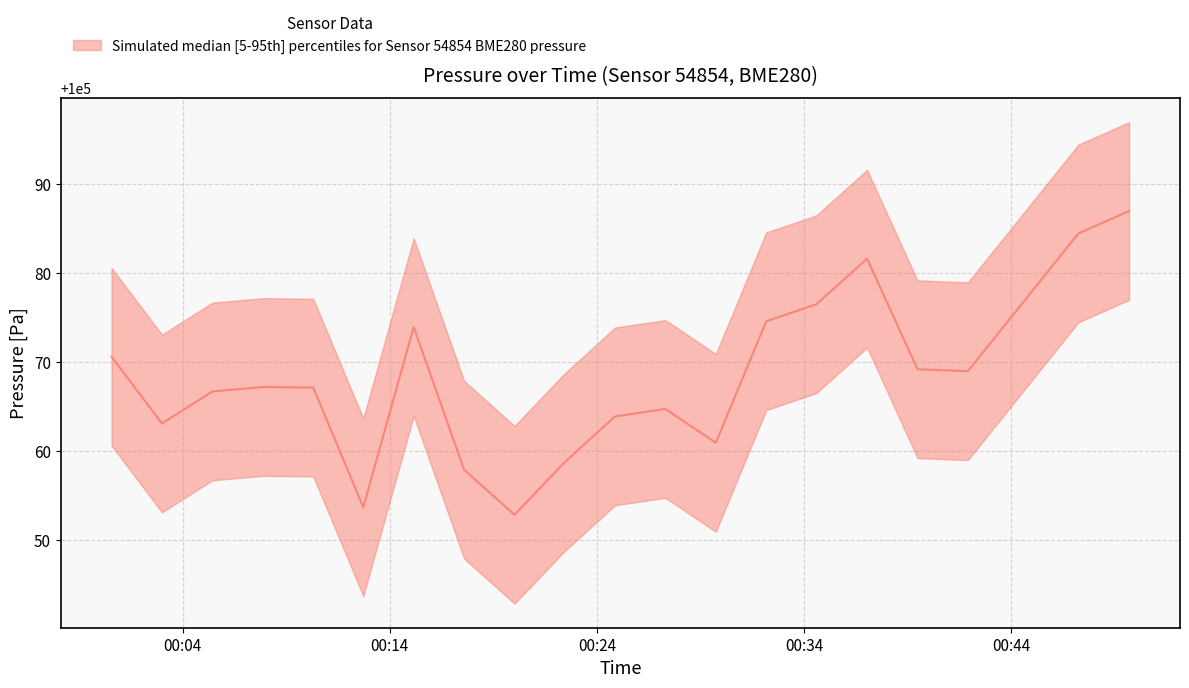

Is this an area chart (filled region under the line)?

No